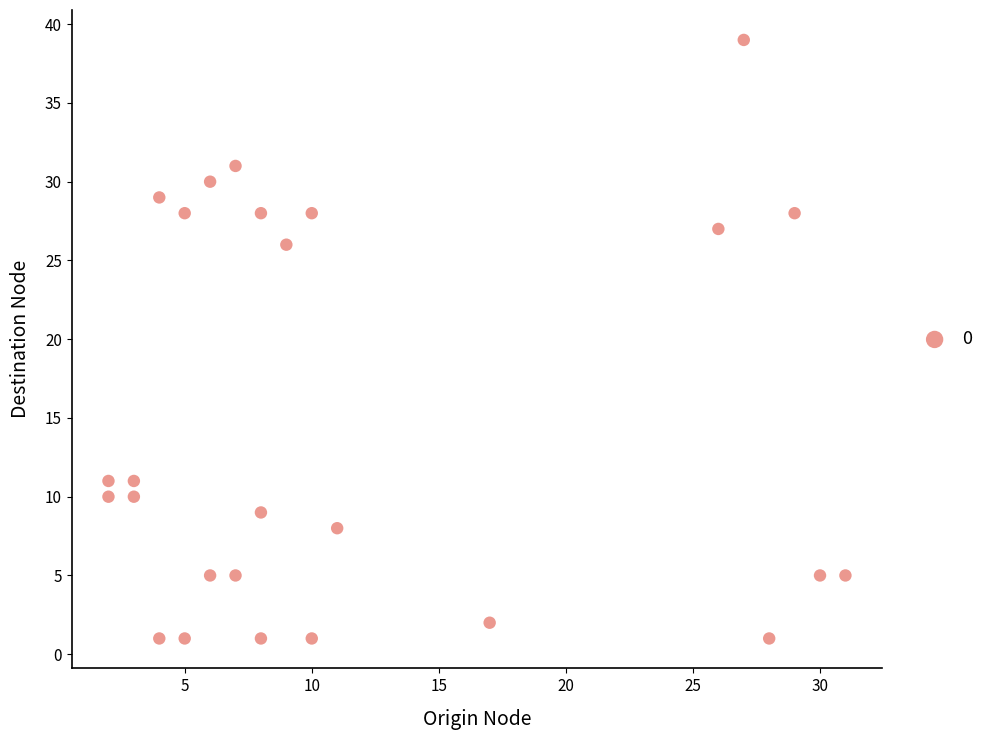

What Y value in the scatter plot is closest to 20?

26